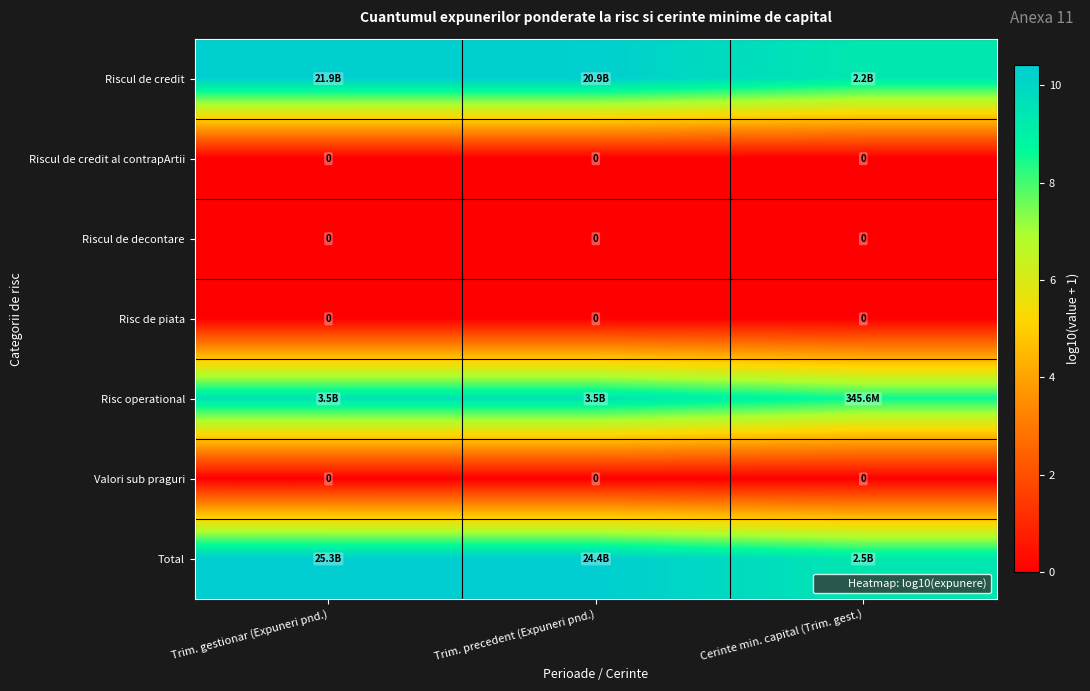

Is it true that Riscul de credit al contrapArtii equals 0.0 at Cerinte min. capital (Trim. gest.)?

True